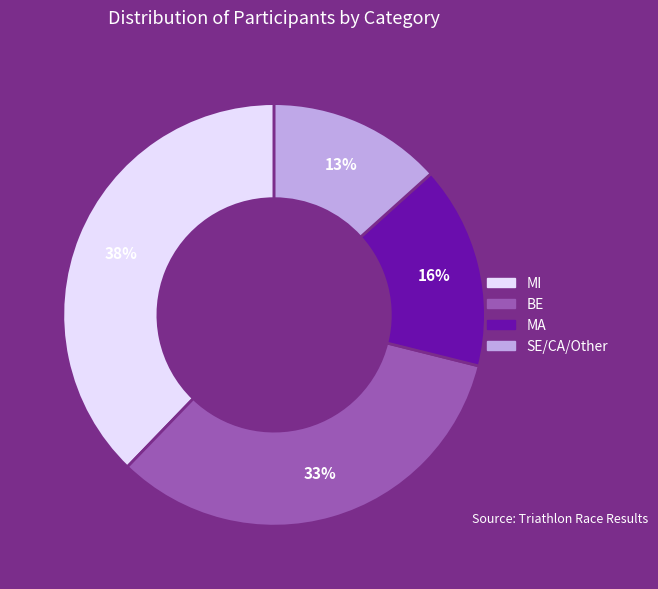

Which slice is the largest?

MI